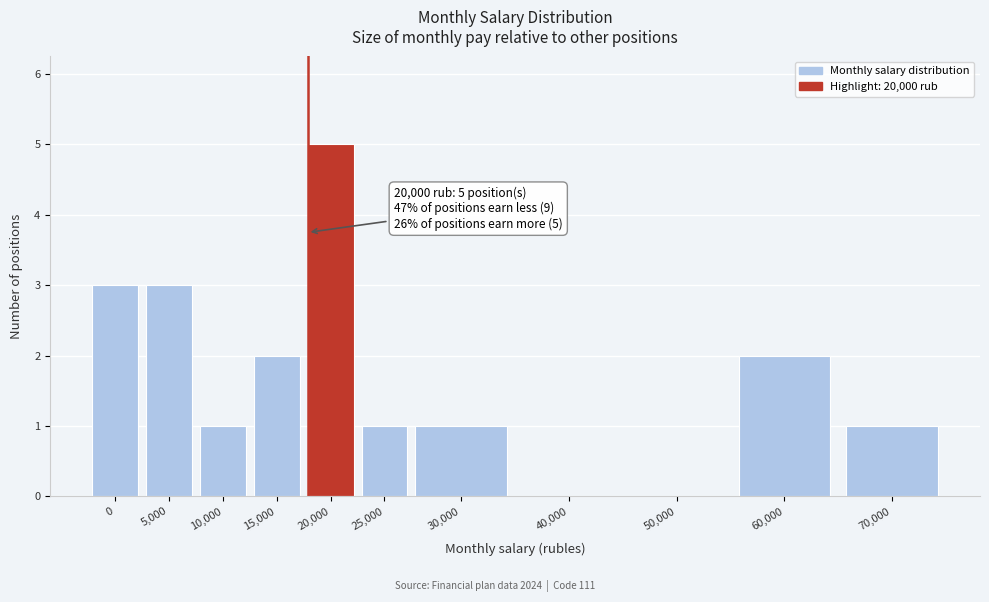

Reading right to left, transcribe all the data shown in this chart.

70,000=1	60,000=2	50,000=0	40,000=0	30,000=1	25,000=1	20,000=5	15,000=2	10,000=1	5,000=3	0=3